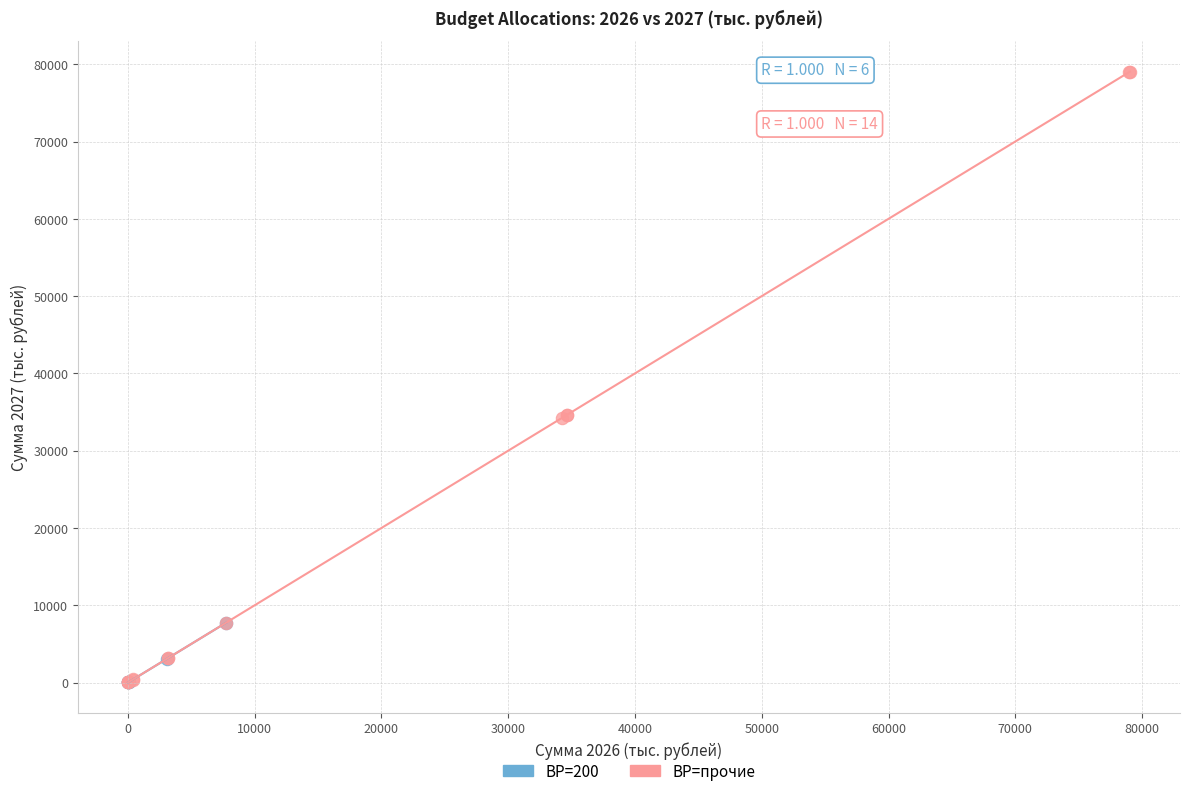

Which series reaches the maximum Y coordinate?

ВР=прочие